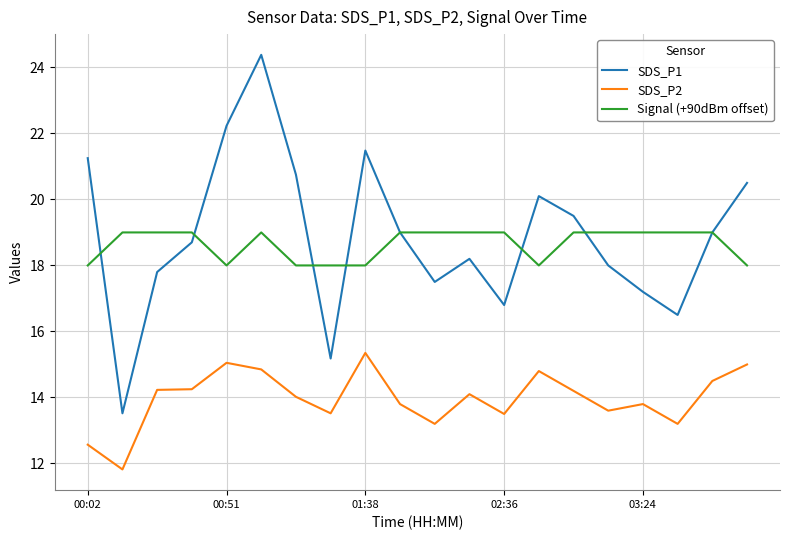

What is the minimum value shown in the chart?

11.8